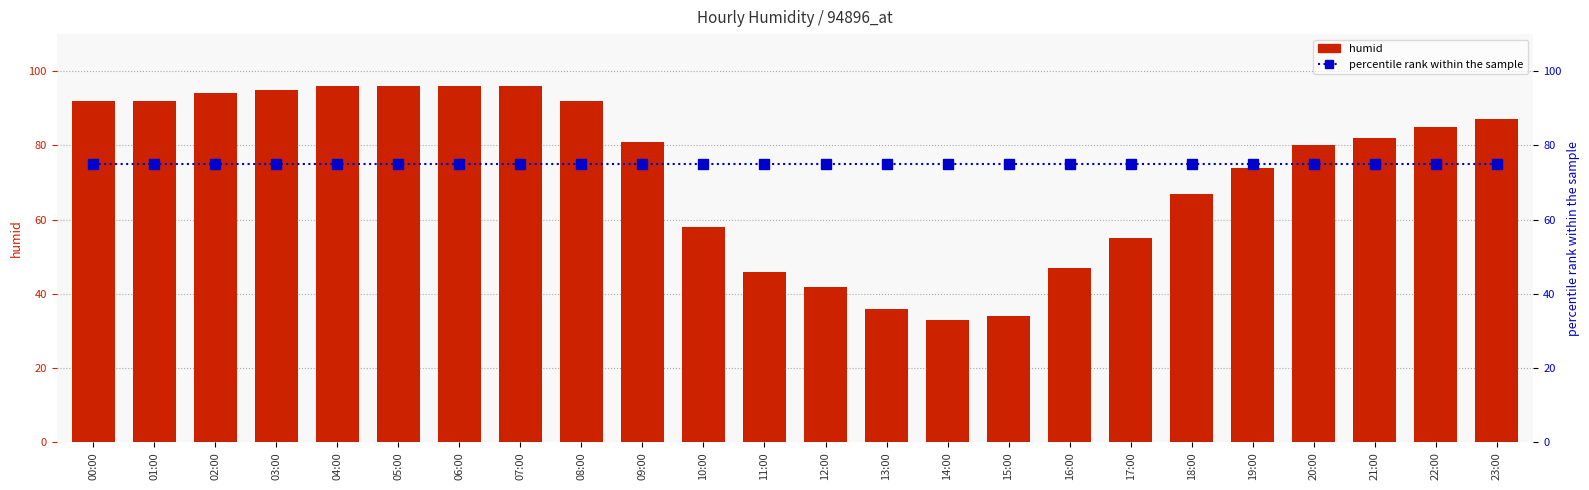

What are all the series names shown in the legend?

humid, percentile rank within the sample